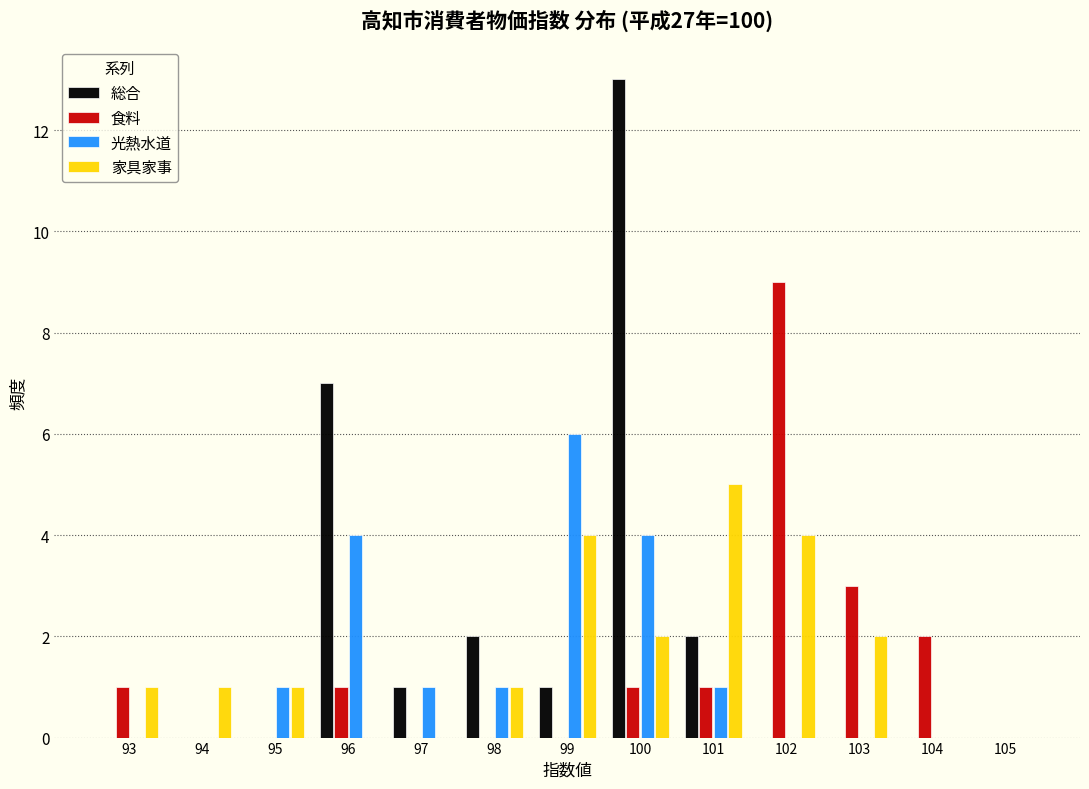

What is the sum of the 家具家事 values at 99 and 93?

5